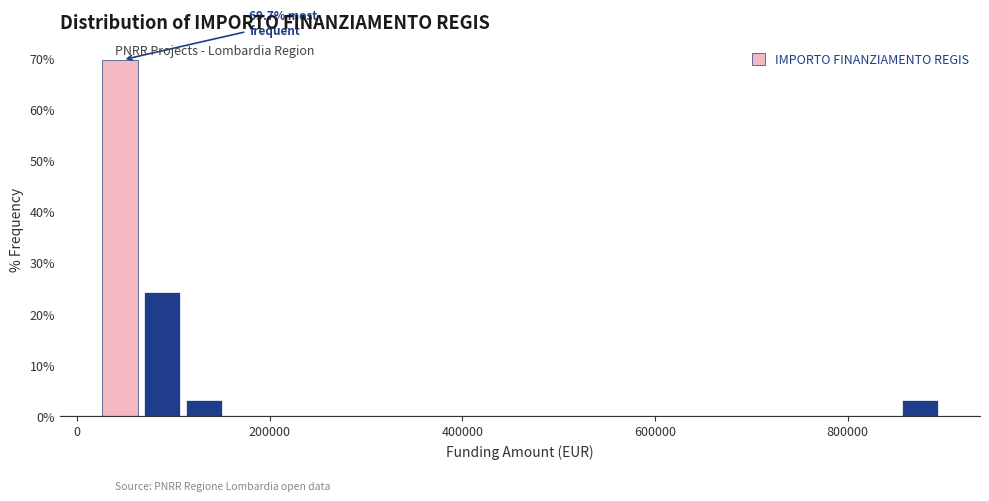

Read against the x-axis, roughly where is the centre of the tallest bar?

40000